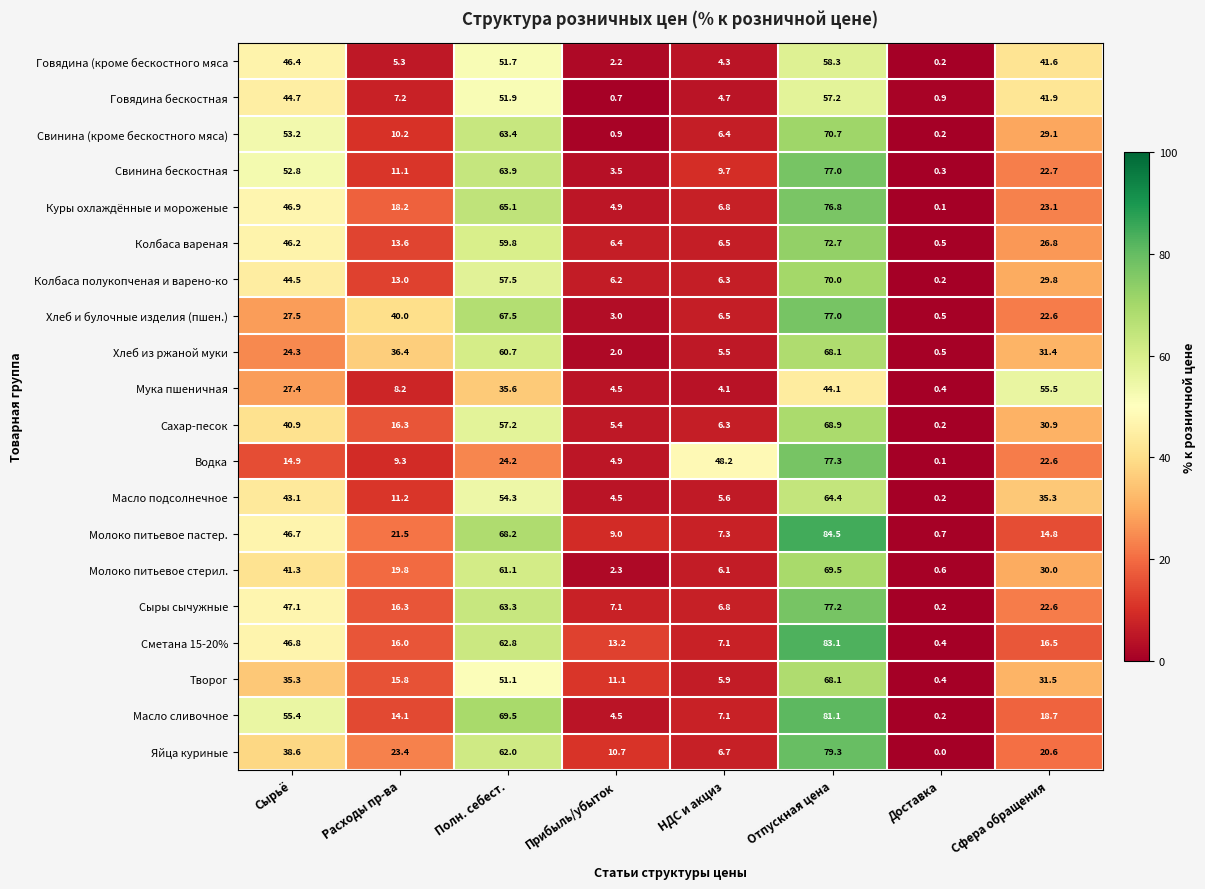

Which series changed the most between Прибыль/убыток and Отпускная цена?

Масло сливочное